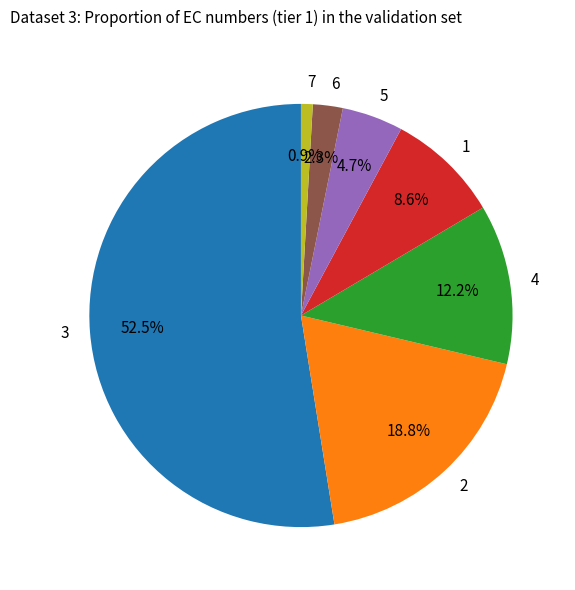

True or false: 6 accounts for 15% of the total.

False